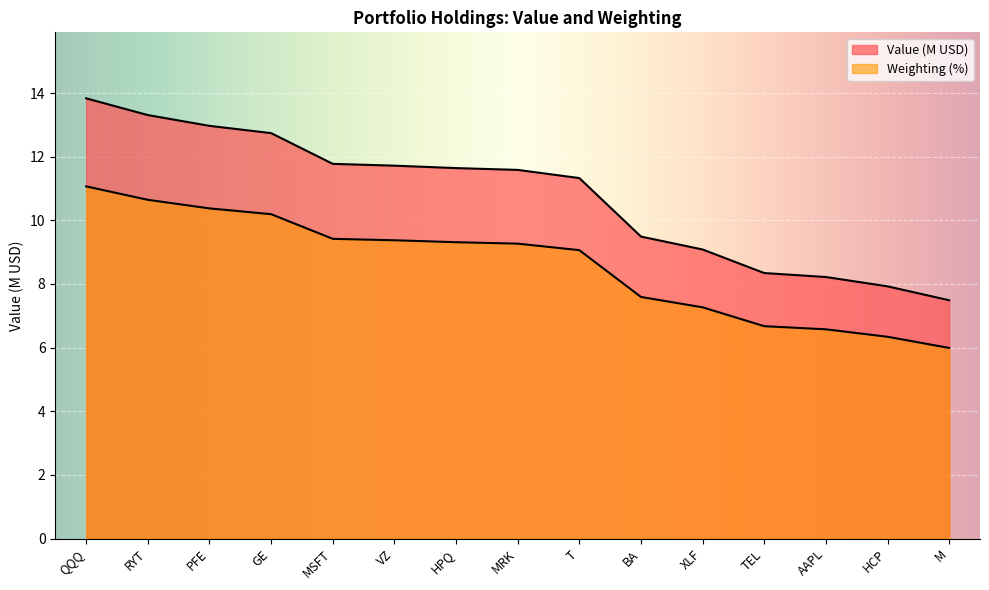

At which category does the chart reach its minimum across all series?

M